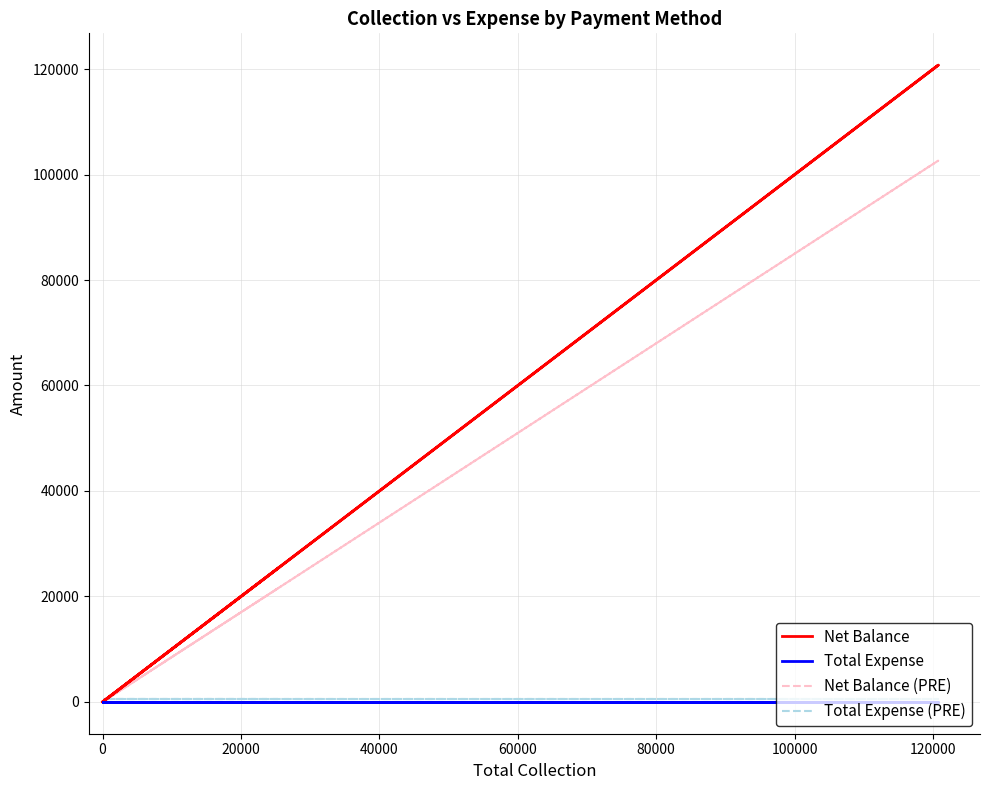

What is the sum of all Net Balance (PRE) values?

124198.6